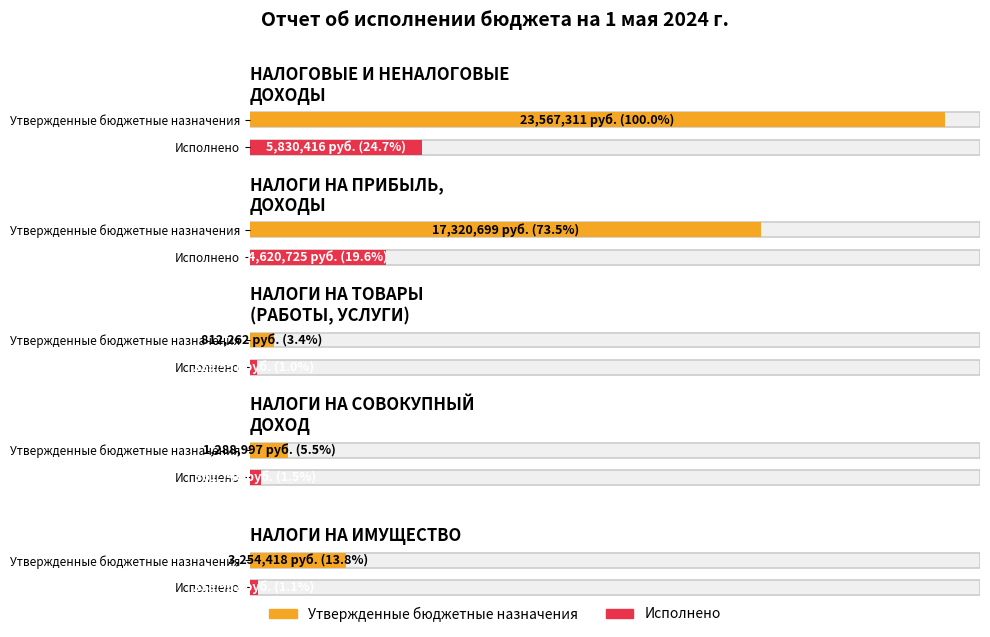

Reading right to left, list all the values displayed in this chart.

Утвержденные бюджетные назначения: НАЛОГИ НА ИМУЩЕСТВО=3254418.0	НАЛОГИ НА СОВОКУПНЫЙ ДОХОД=1288997.0	НАЛОГИ НА ТОВАРЫ (РАБОТЫ, УСЛУГИ)=812262.0	НАЛОГИ НА ПРИБЫЛЬ, ДОХОДЫ=17320699.0	НАЛОГОВЫЕ И НЕНАЛОГОВЫЕ ДОХОДЫ=23567311.0
Исполнено: НАЛОГИ НА ИМУЩЕСТВО=258962.1	НАЛОГИ НА СОВОКУПНЫЙ ДОХОД=361739.5	НАЛОГИ НА ТОВАРЫ (РАБОТЫ, УСЛУГИ)=229556.8	НАЛОГИ НА ПРИБЫЛЬ, ДОХОДЫ=4620724.7	НАЛОГОВЫЕ И НЕНАЛОГОВЫЕ ДОХОДЫ=5830415.5